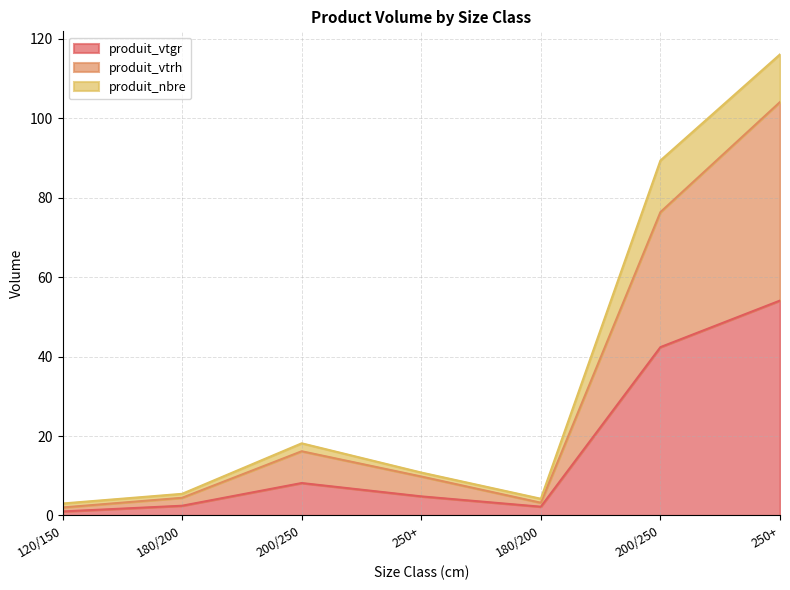

True or false: produit_vtrh and produit_vtgr cross at least once.

False